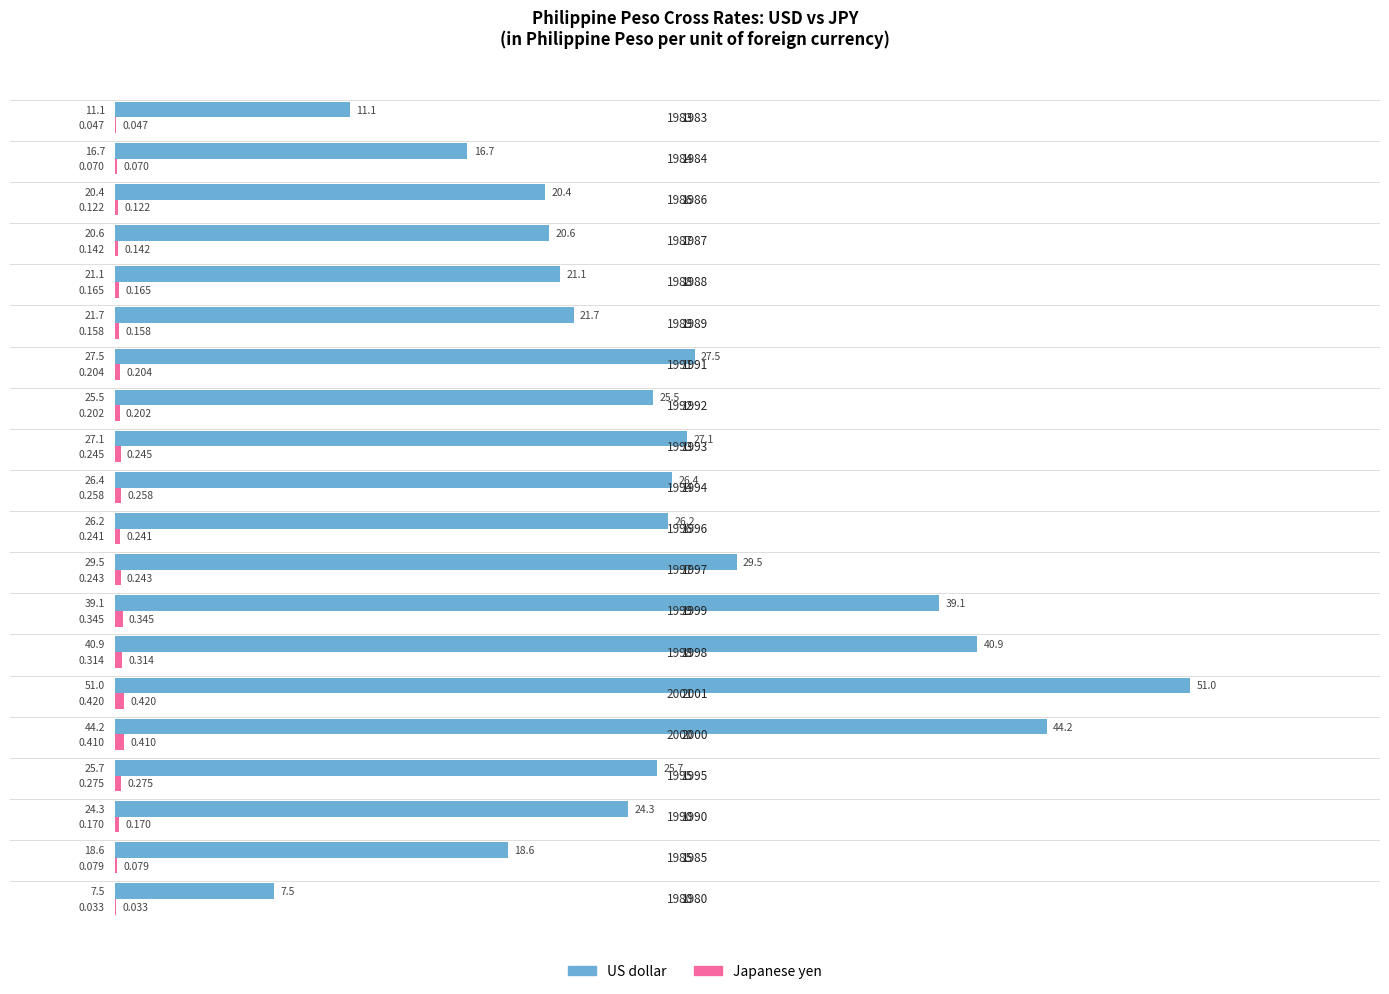

Count the number of data series in this chart.

2